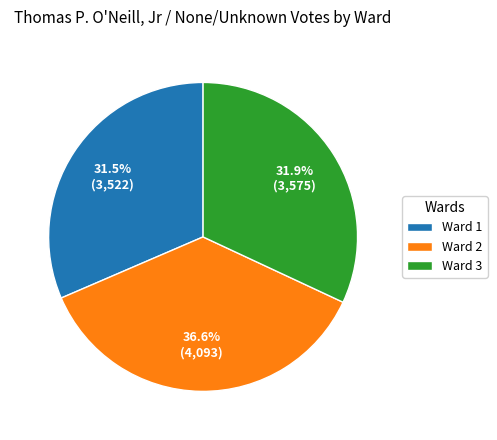

What portion of the pie excludes Ward 1?

68.5%